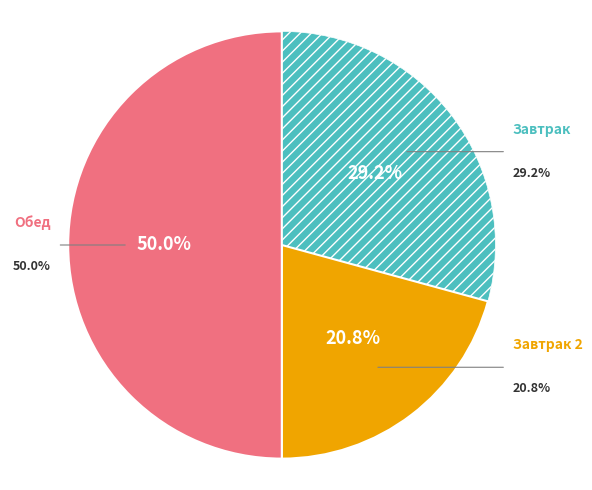

Rank the categories by value from lowest to highest.

Завтрак 2, Завтрак, Обед